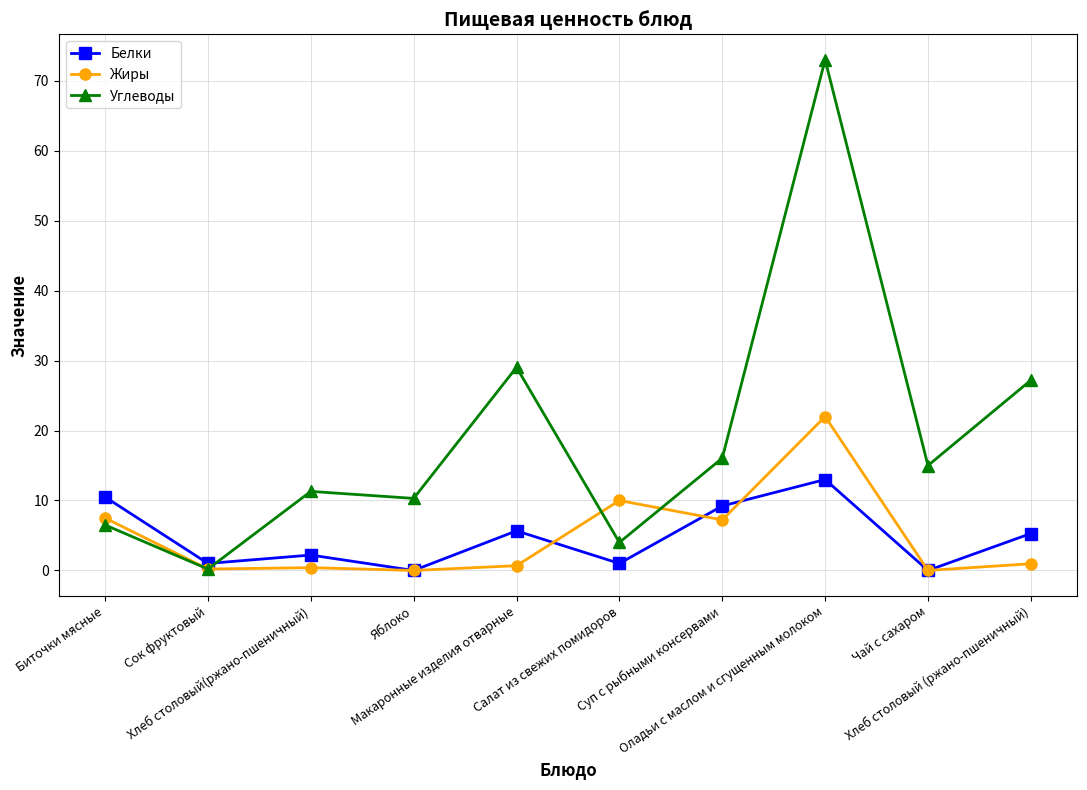

How many lines are shown in the chart?

3